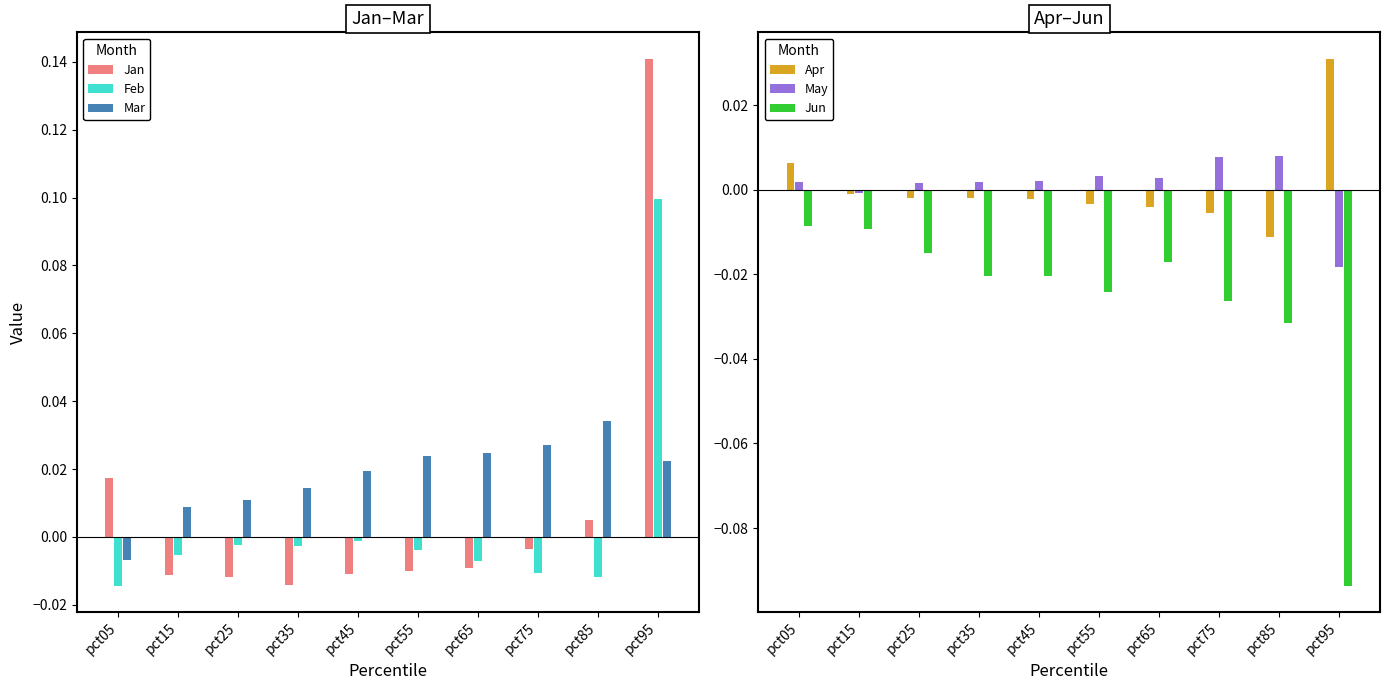

How many values in the Mar series are below 0?

1